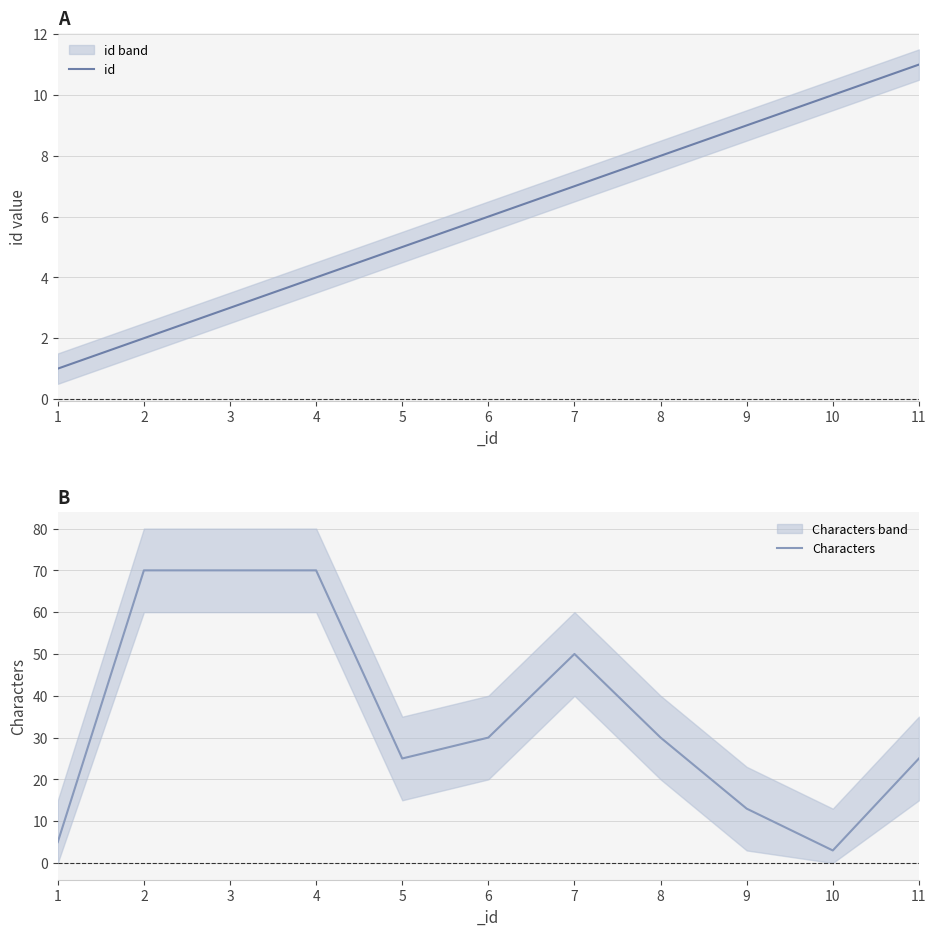

At which label is Characters closest to 36?

6